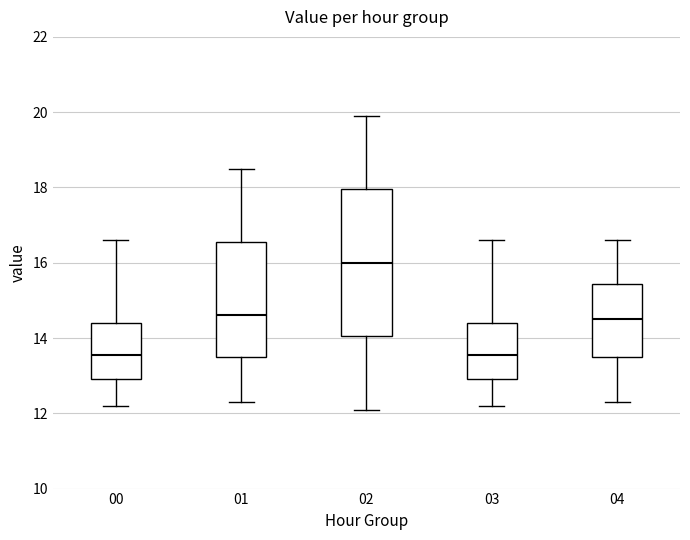

Which box is the tallest, from its lower edge to its upper edge?

02